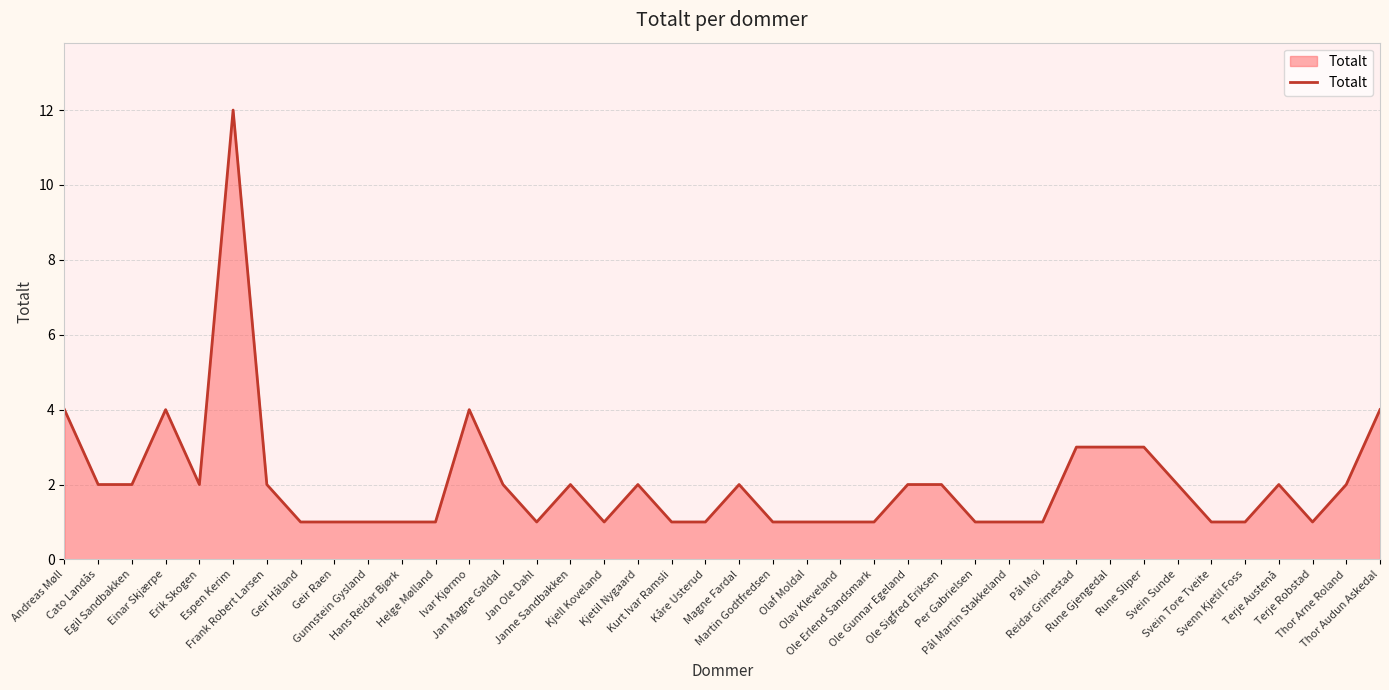

Reading left to right, transcribe all the data shown in this chart.

Andreas Møll=4	Cato Landås=2	Egil Sandbakken=2	Einar Skjærpe=4	Erik Skogen=2	Espen Kerim=12	Frank Robert Larsen=2	Geir Håland=1	Geir Raen=1	Gunnstein Gysland=1	Hans Reidar Bjørk=1	Helge Mølland=1	Ivar Kjørmo=4	Jan Magne Galdal=2	Jan Ole Dahl=1	Janne Sandbakken=2	Kjell Koveland=1	Kjetil Nygaard=2	Kurt Ivar Ramsli=1	Kåre Usterud=1	Magne Fardal=2	Martin Godtfredsen=1	Olaf Moldal=1	Olav Kleveland=1	Ole Erlend Sandsmark=1	Ole Gunnar Egeland=2	Ole Sigfred Eriksen=2	Per Gabrielsen=1	Pål Martin Stakkeland=1	Pål Moi=1	Reidar Grimestad=3	Rune Gjengedal=3	Rune Sliper=3	Svein Sunde=2	Svein Tore Tveite=1	Svenn Kjetil Foss=1	Terje Austenå=2	Terje Robstad=1	Thor Arne Roland=2	Thor Audun Askedal=4